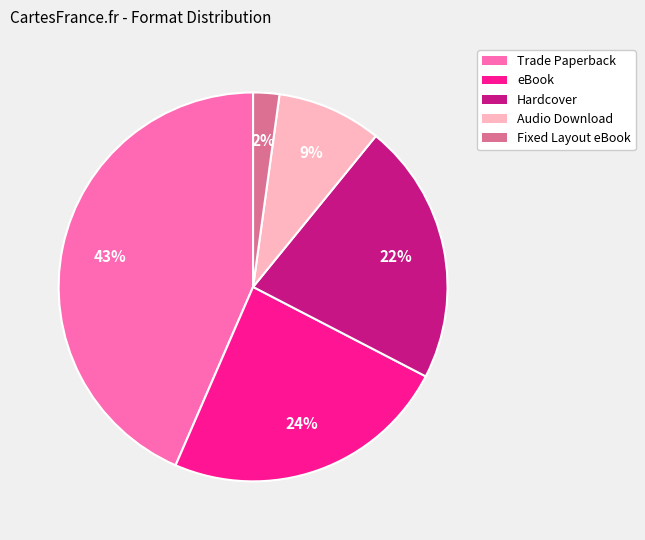

Rank the categories by value from highest to lowest.

Trade Paperback, eBook, Hardcover, Audio Download, Fixed Layout eBook